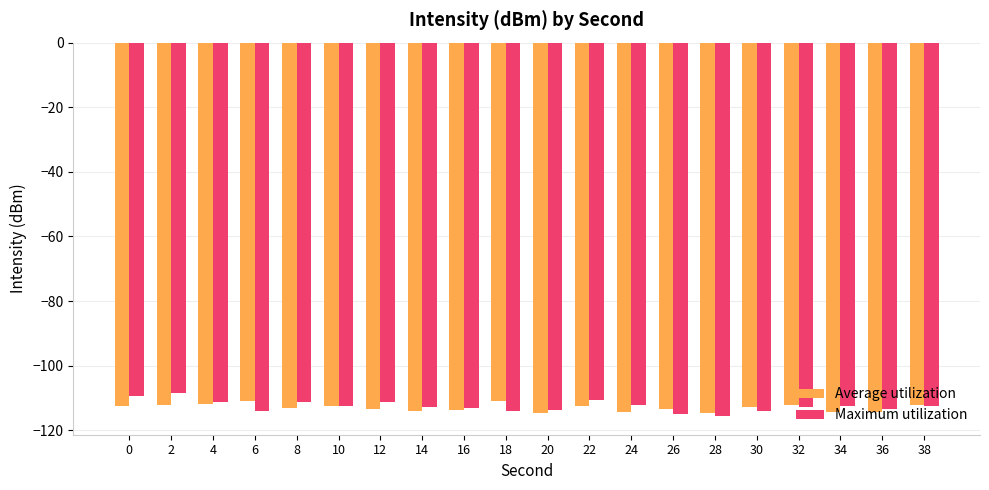

True or false: Average utilization has a value of -54.2 at 30.

False